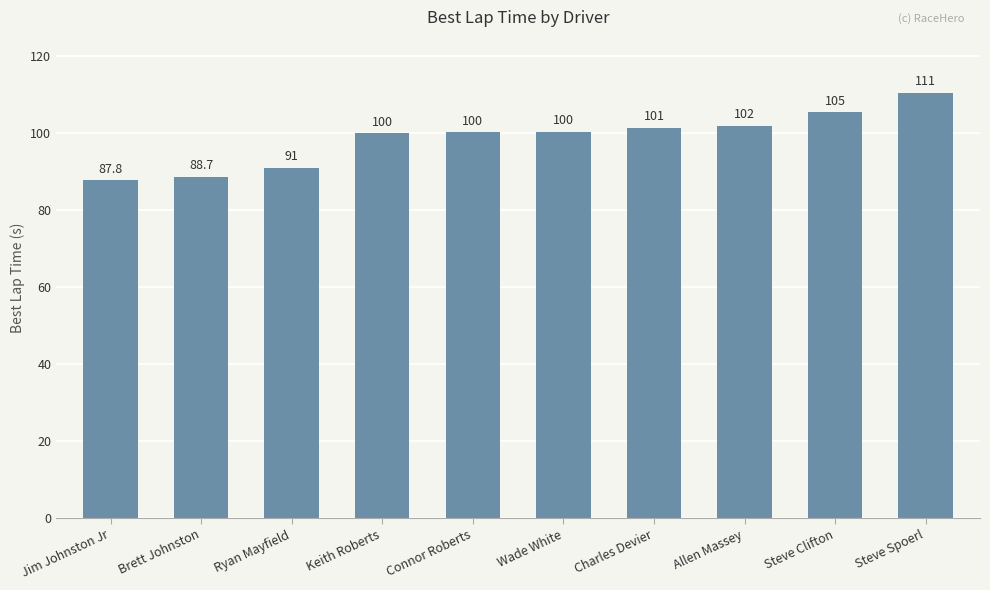

List the labels in order of value, largest first.

Steve Spoerl, Steve Clifton, Allen Massey, Charles Devier, Wade White, Connor Roberts, Keith Roberts, Ryan Mayfield, Brett Johnston, Jim Johnston Jr